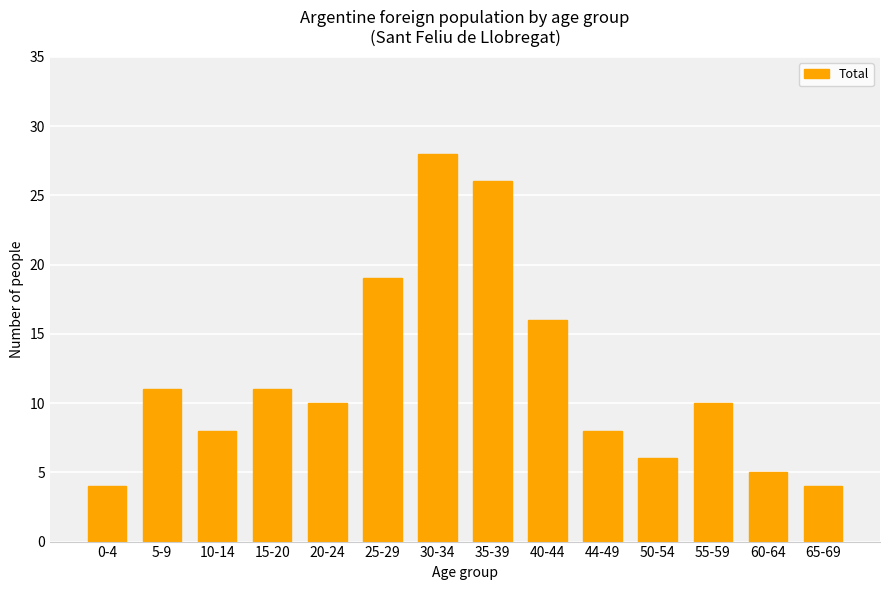

What is the change in value from 25-29 to 44-49?

-11